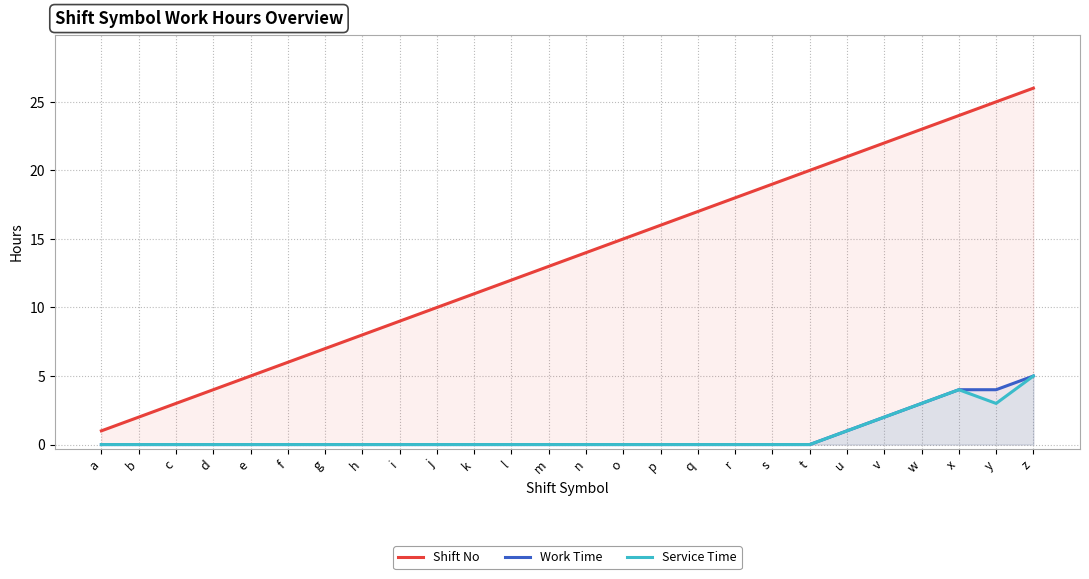

What is the spread (max minus min) of values at r?

18